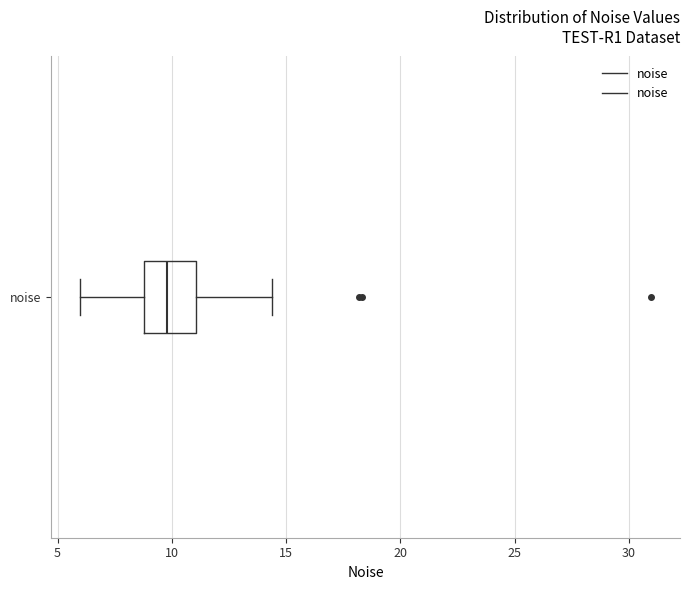

Where does the right whisker of the box for noise end on the x-axis? The values are not printed on the chart, so give them approximately, as read against the axis.

14.5